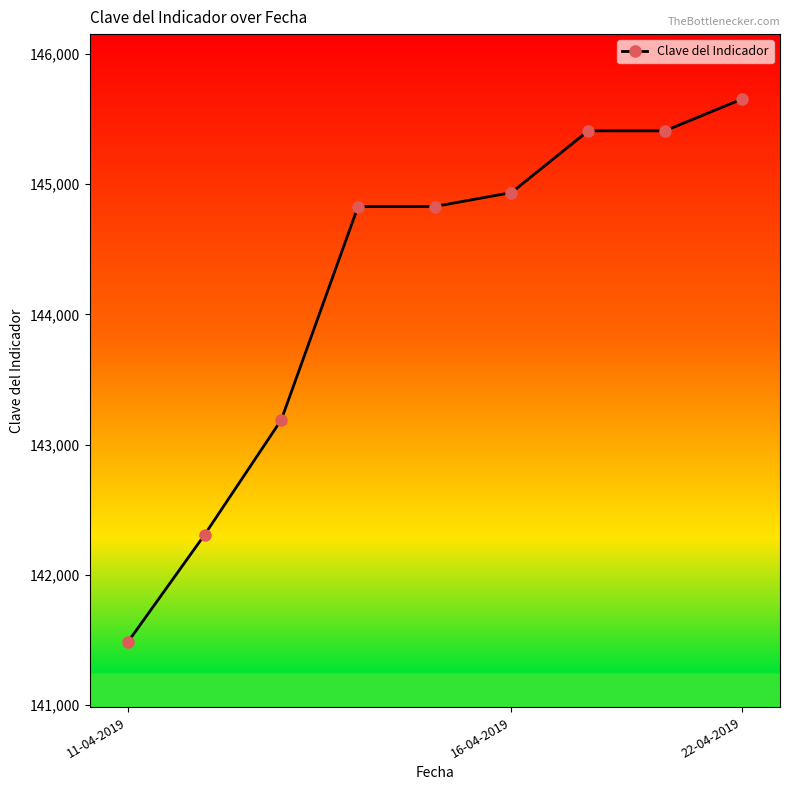

What is the minimum value shown in the chart?

141484